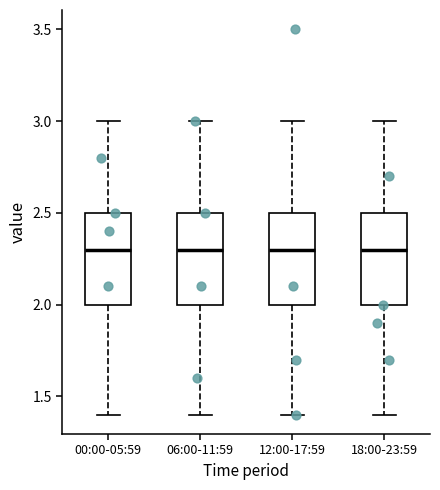

Where does the lower whisker of the box for 12:00-17:59 end on the y-axis? The values are not printed on the chart, so give them approximately, as read against the axis.

1.4